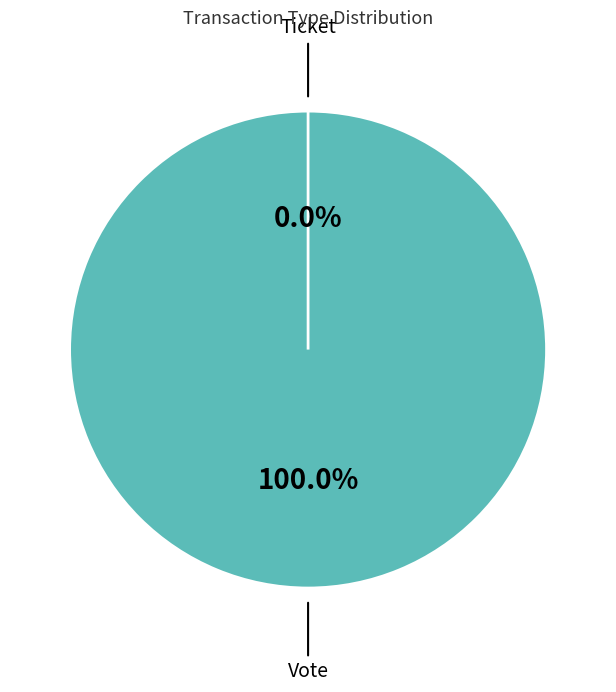

What is the smallest slice in the pie chart?

Ticket